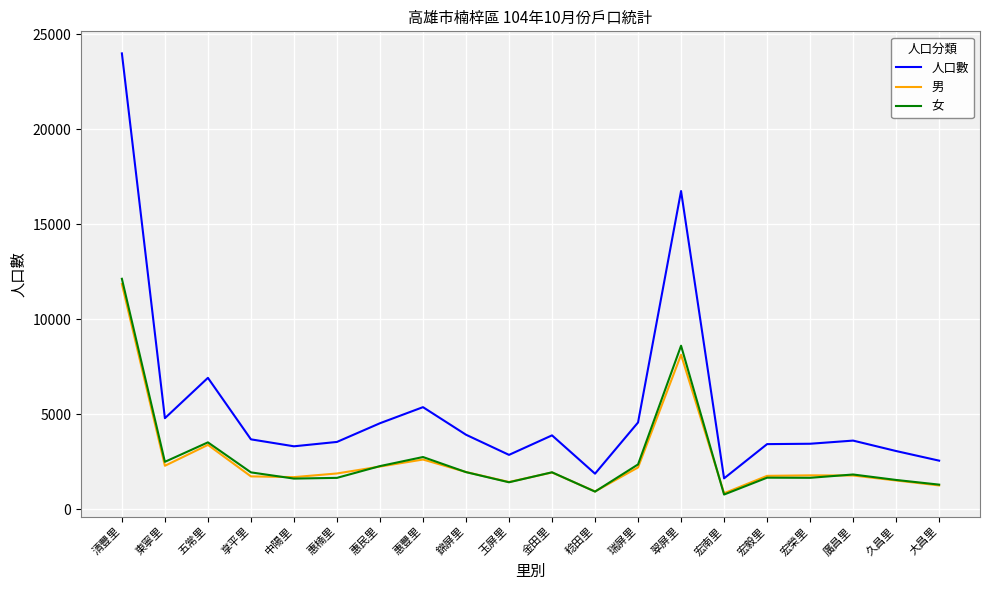

True or false: 人口數 and 女 intersect in this chart.

False